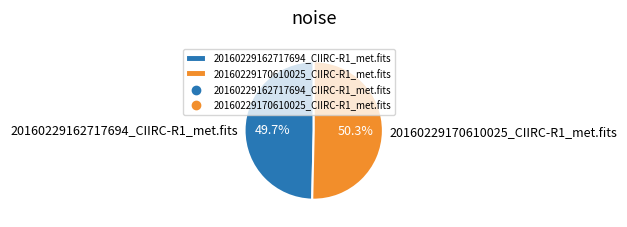

What is the largest slice in the pie chart?

20160229170610025_CIIRC-R1_met.fits